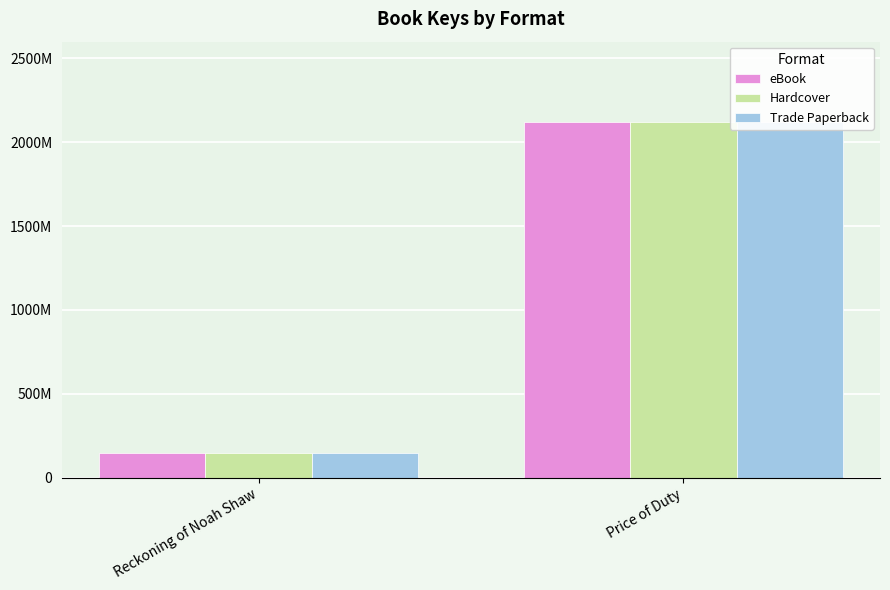

Read the Trade Paperback value at Price of Duty.

2118818191